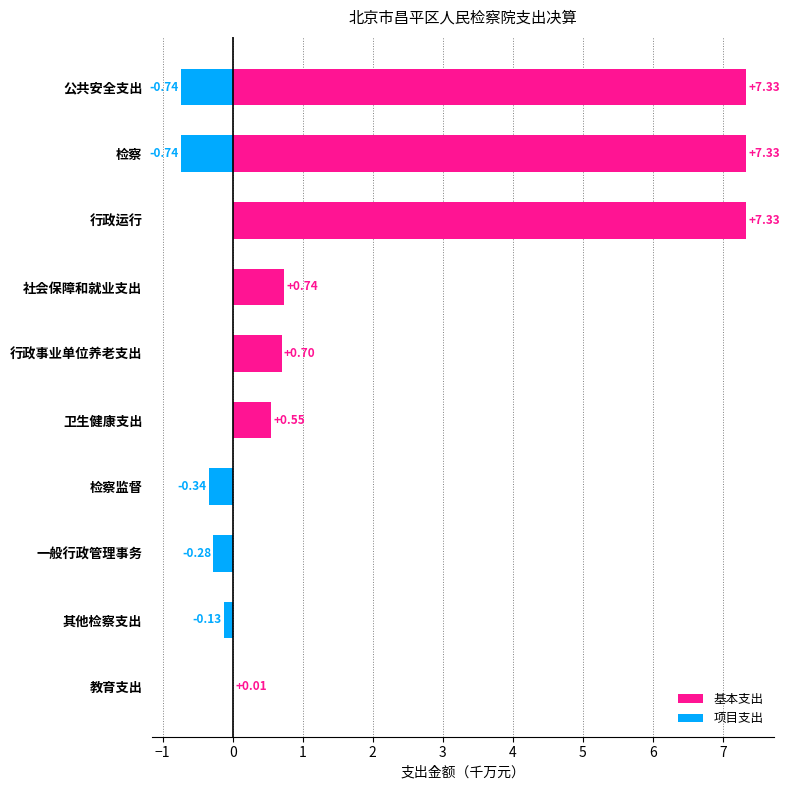

Reading left to right, what are all the values shown in this chart?

基本支出: 0.0	0.0	0.0	0.0	0.6	0.7	0.7	7.3	7.3	7.3
项目支出: 0.0	-0.1	-0.3	-0.3	0.0	0.0	0.0	0.0	-0.7	-0.7